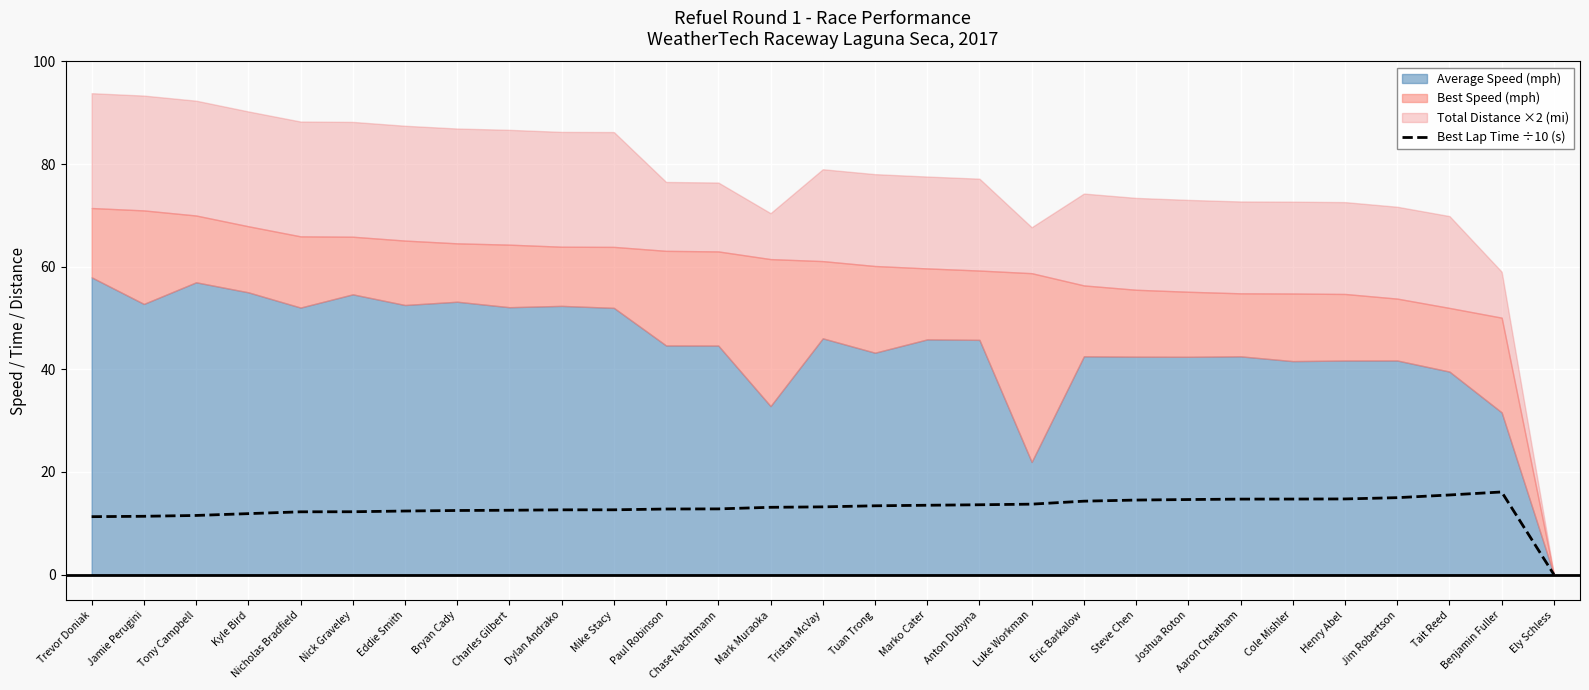

Is it true that Best Lap Time ÷10 (s) equals 6.0 at Tuan Trong?

False